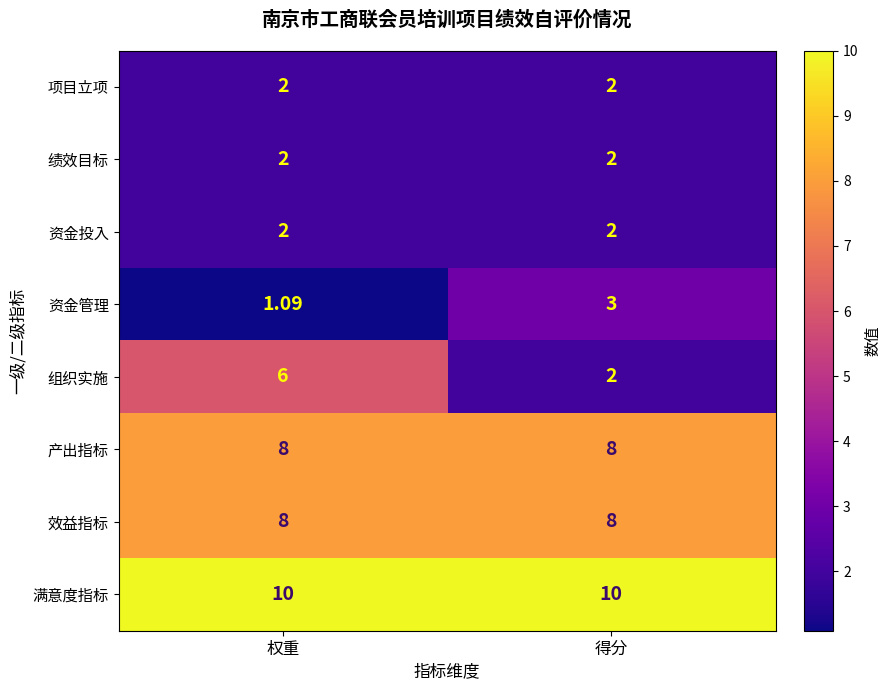

List the labels in order of 资金管理 value, largest first.

得分, 权重